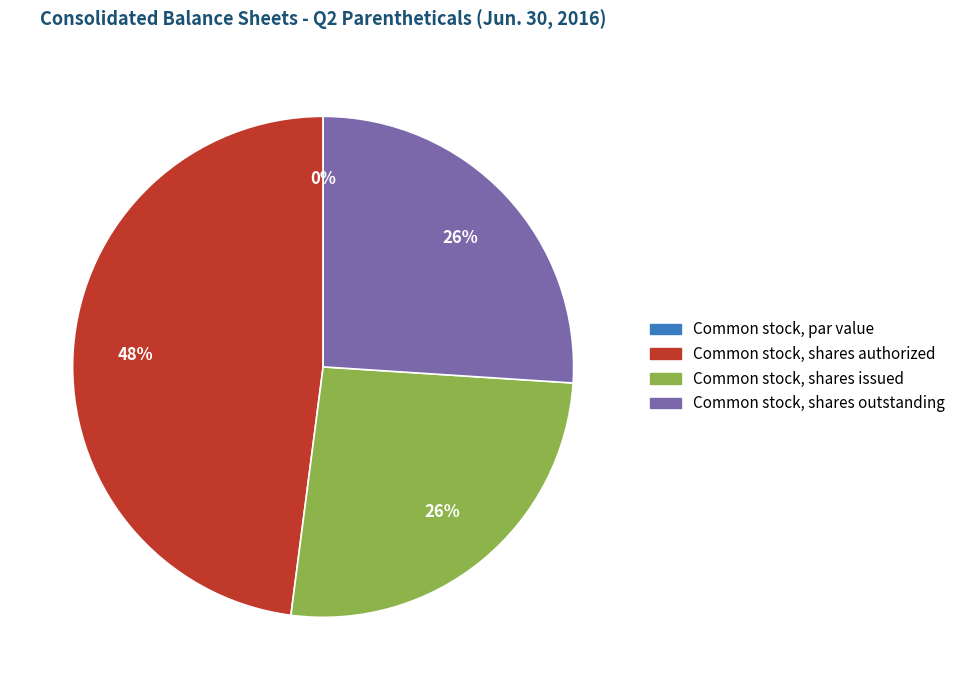

Does Common stock, par value account for over 50% of the chart?

No